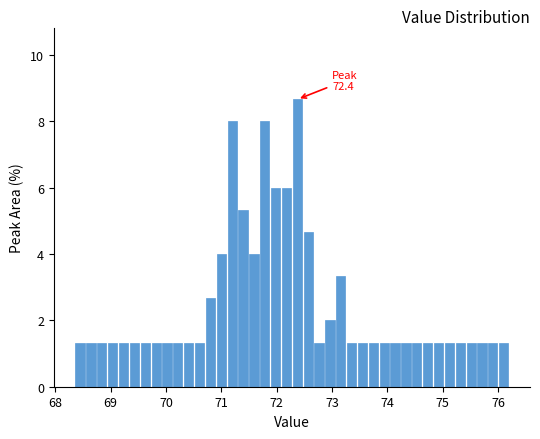

Read against the x-axis, roughly where is the centre of the tallest bar?

72.4